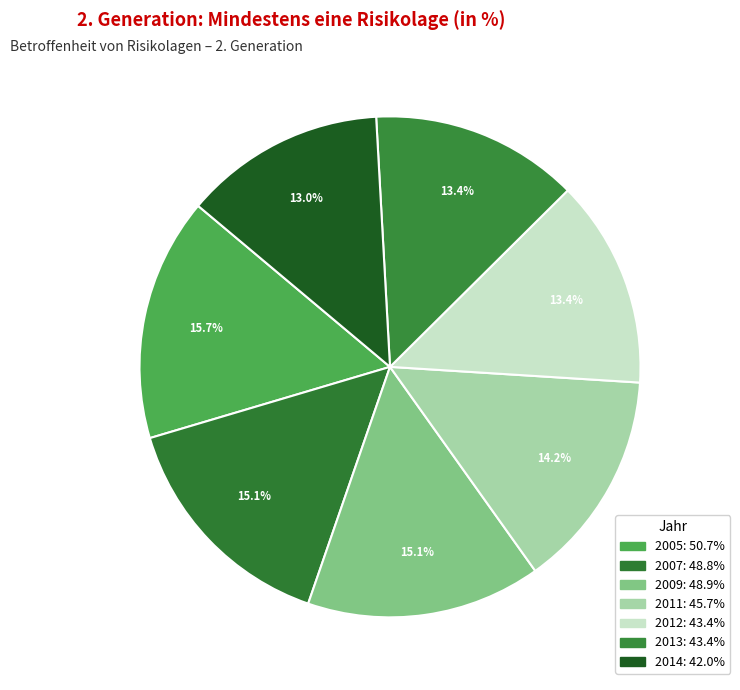

How many slices are in this pie chart?

7